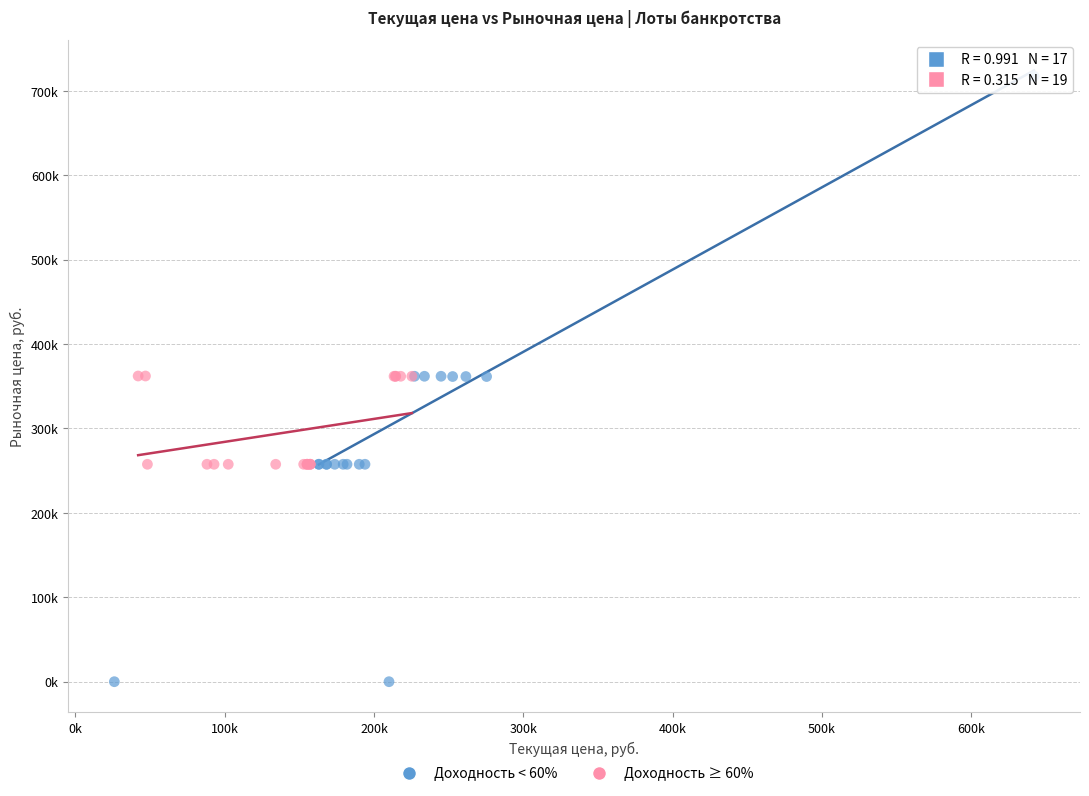

What are all the series names shown in the legend?

Доходность < 60%, Доходность ≥ 60%